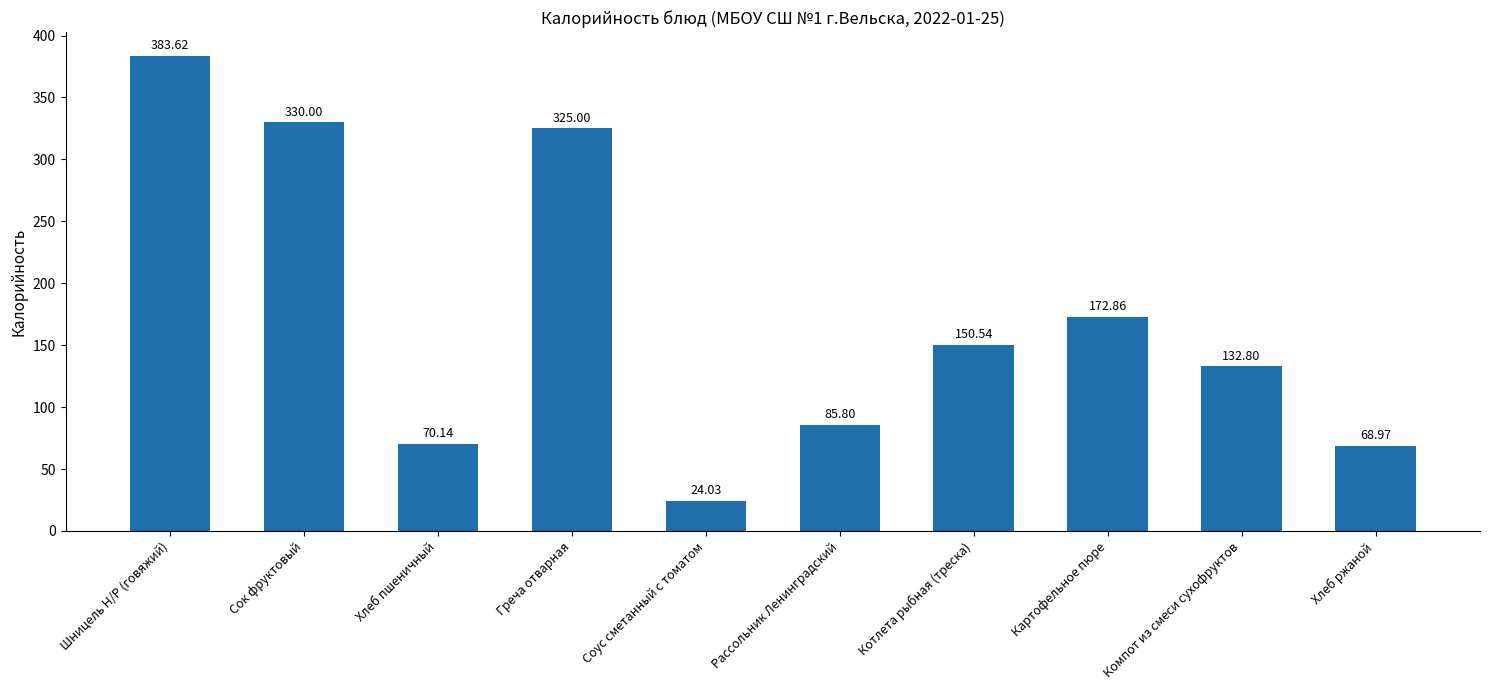

What position from the left is Котлета рыбная (треска)?

7